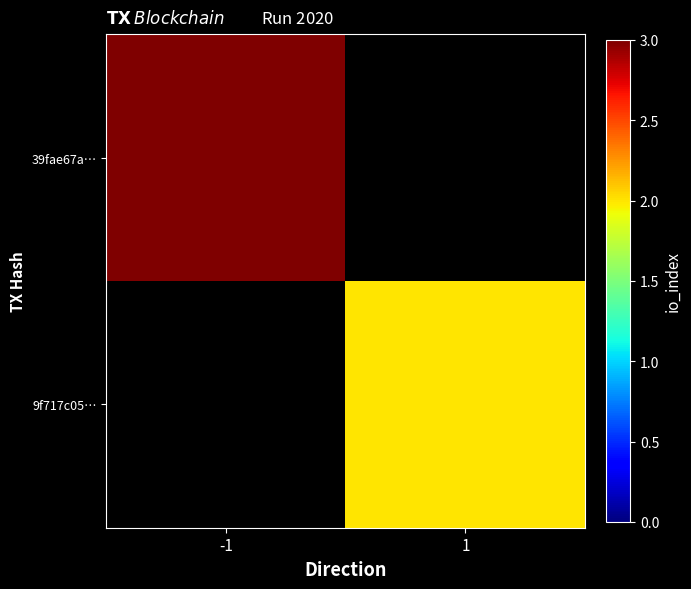

List the series in order of their peak value, lowest first.

9f717c05…, 39fae67a…